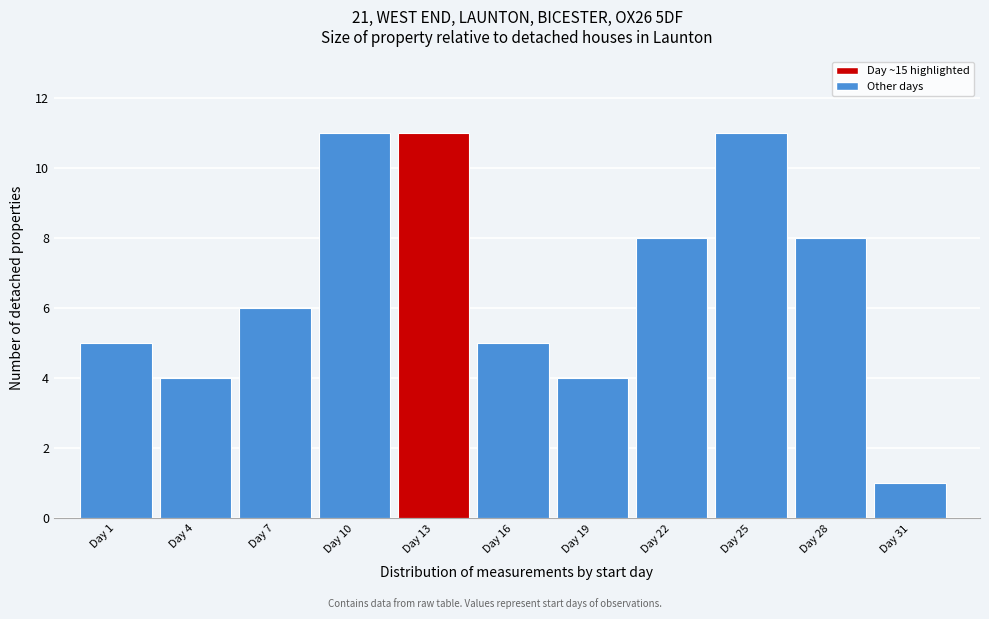

Reading left to right, extract all data points from this chart.

5	4	6	11	11	5	4	8	11	8	1